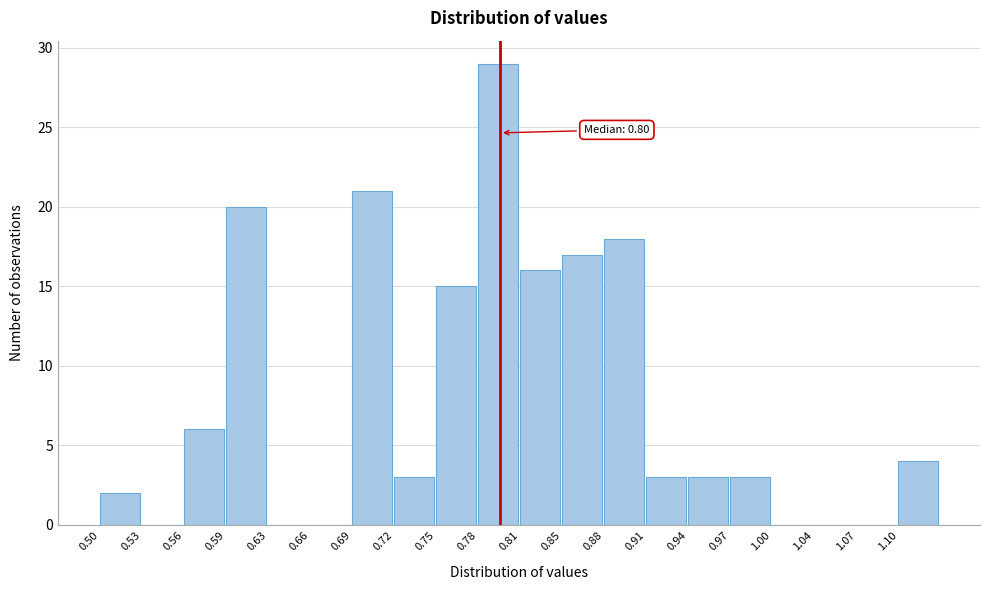

Over which range of the x-axis is the bar tallest?

0.785 to 0.815